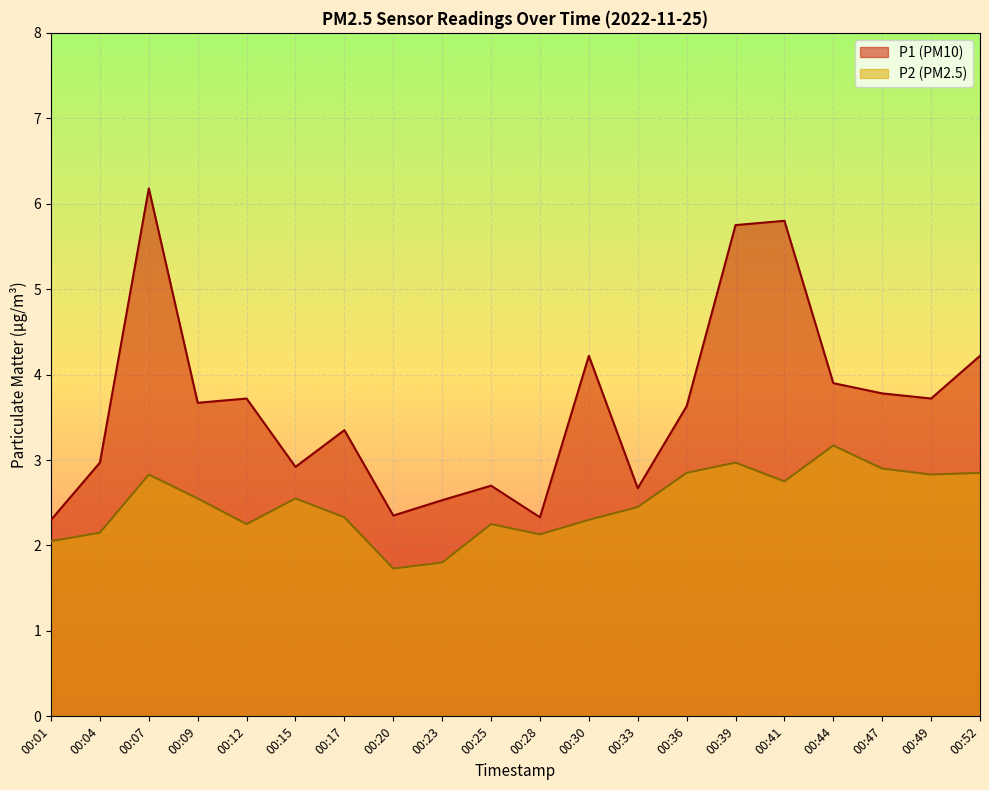

What is the total value across all series at 00:25?

5.0